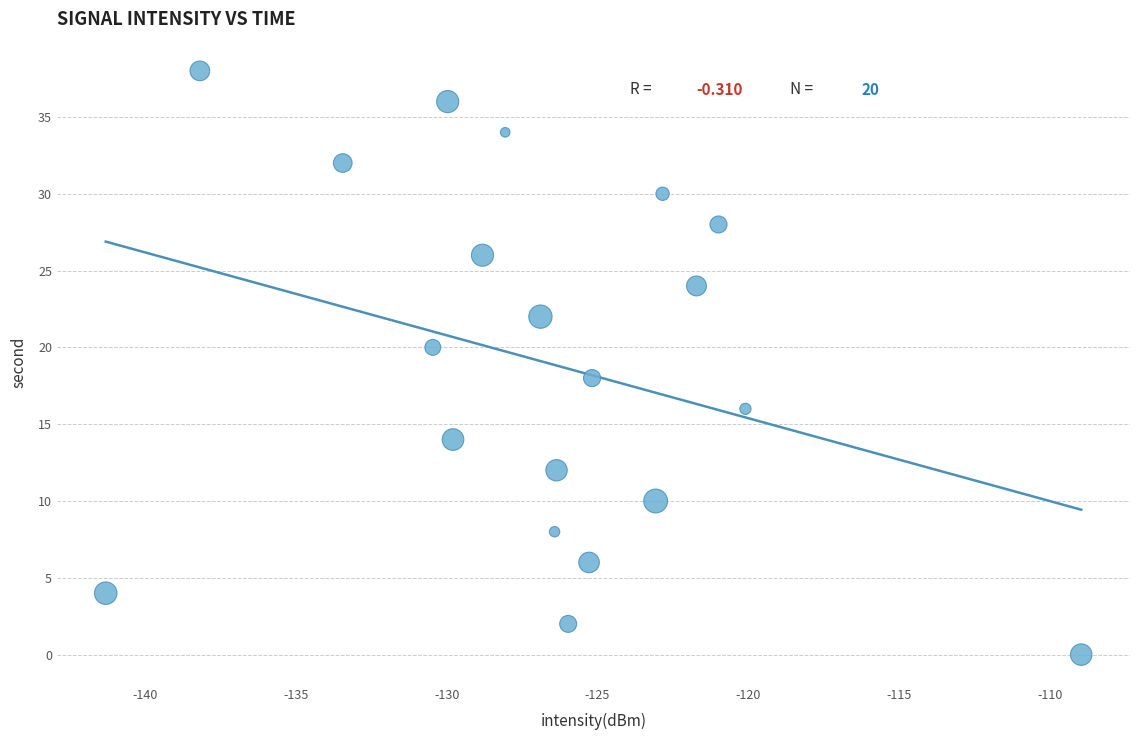

What is the range of Y values (max minus min)?

38